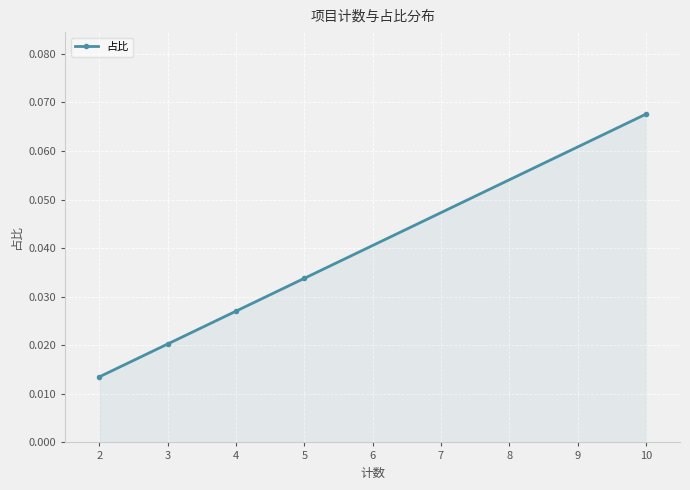

Count the values in the range 0 to 1.

5